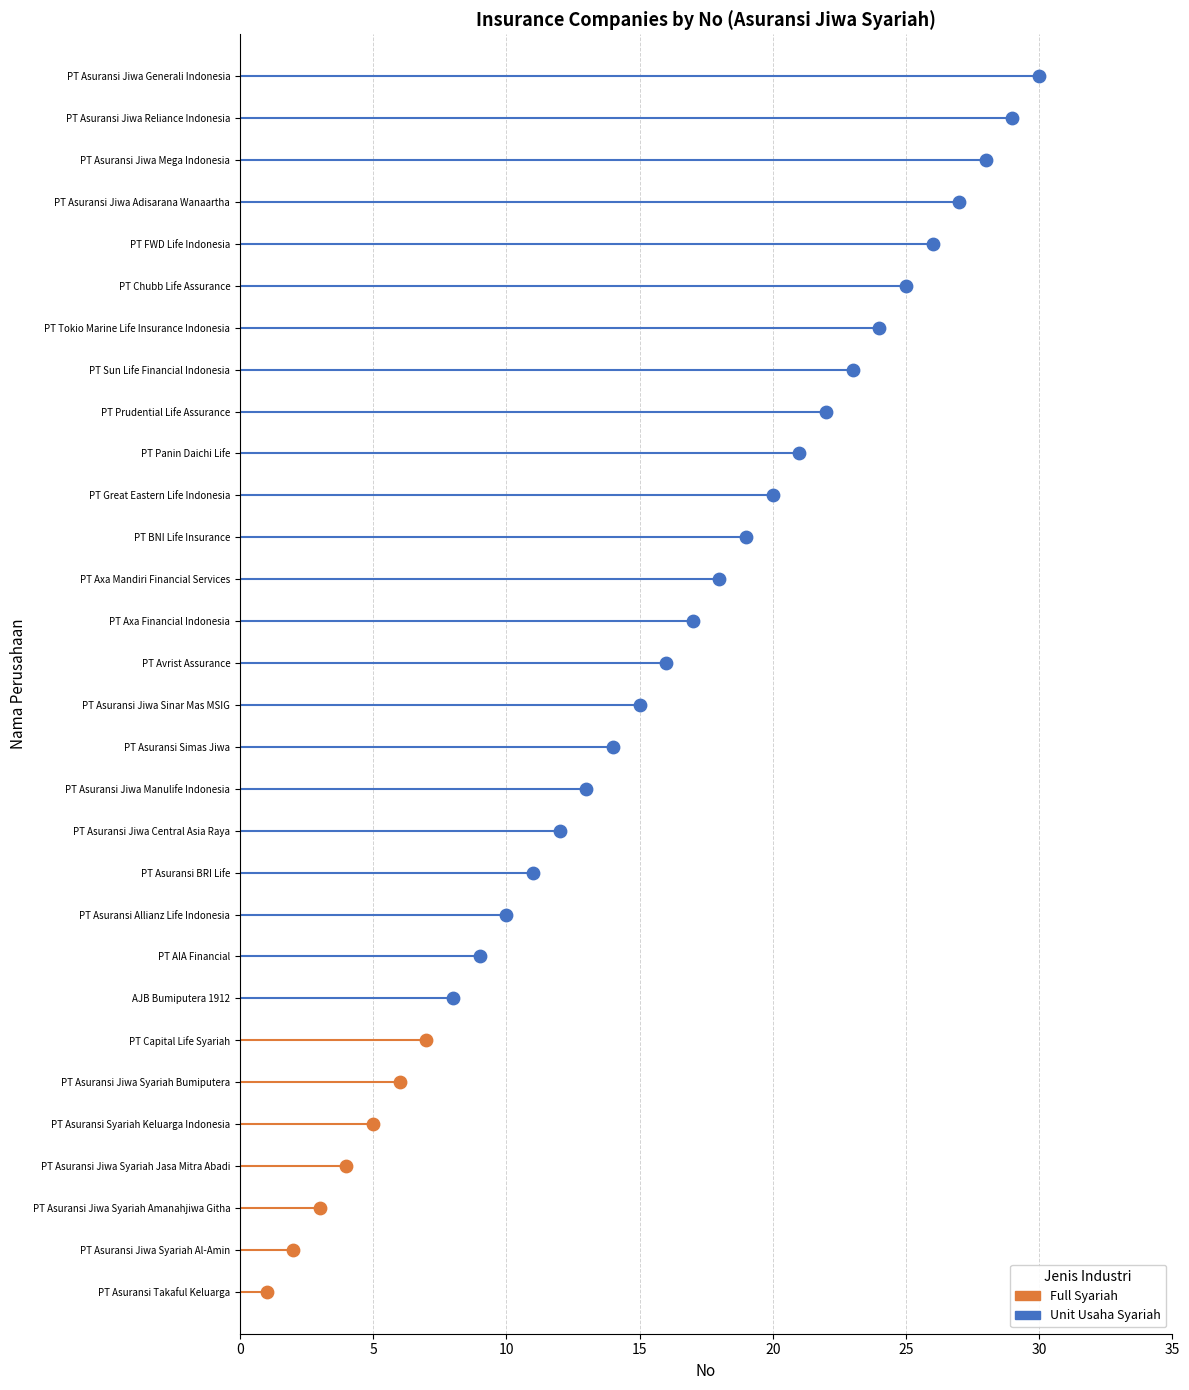

What is the change in value from 2 to 19?

+17